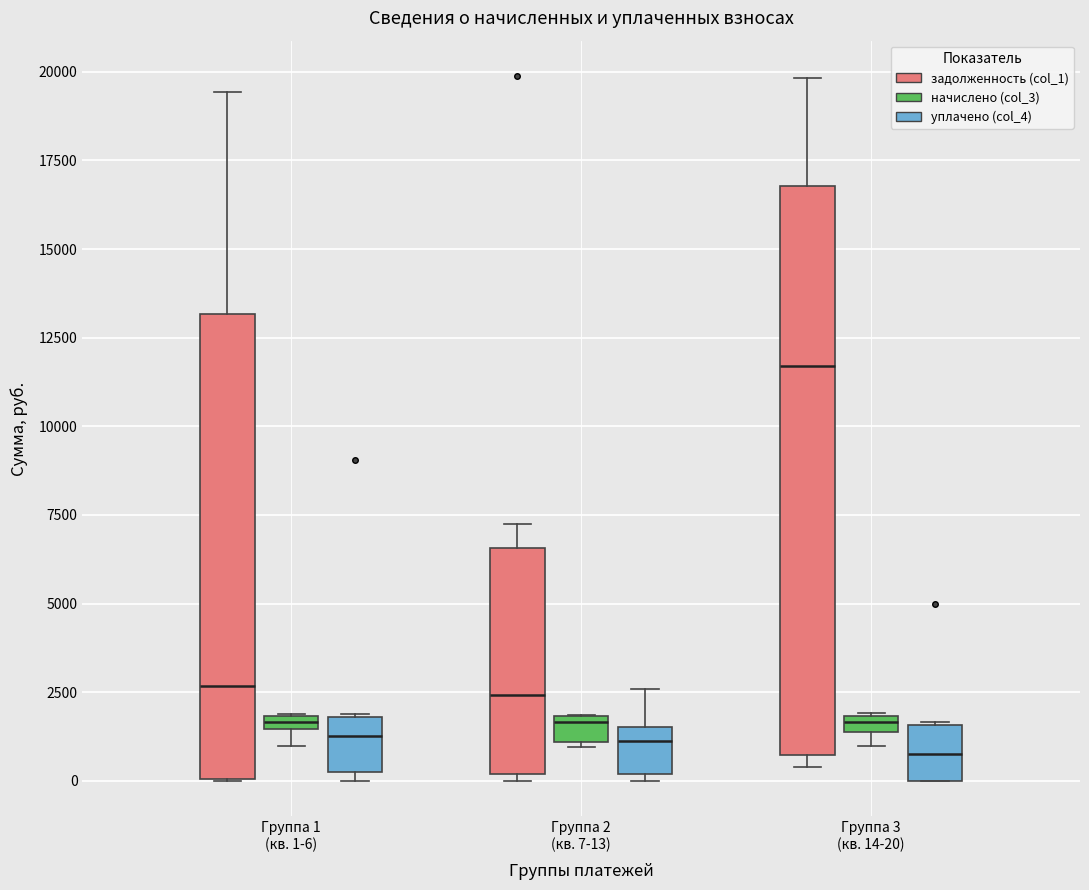

Comparing the boxes themselves (not the whiskers), which one is the tallest?

Группа 3 (кв. 14-20) (задолженность (col_1))